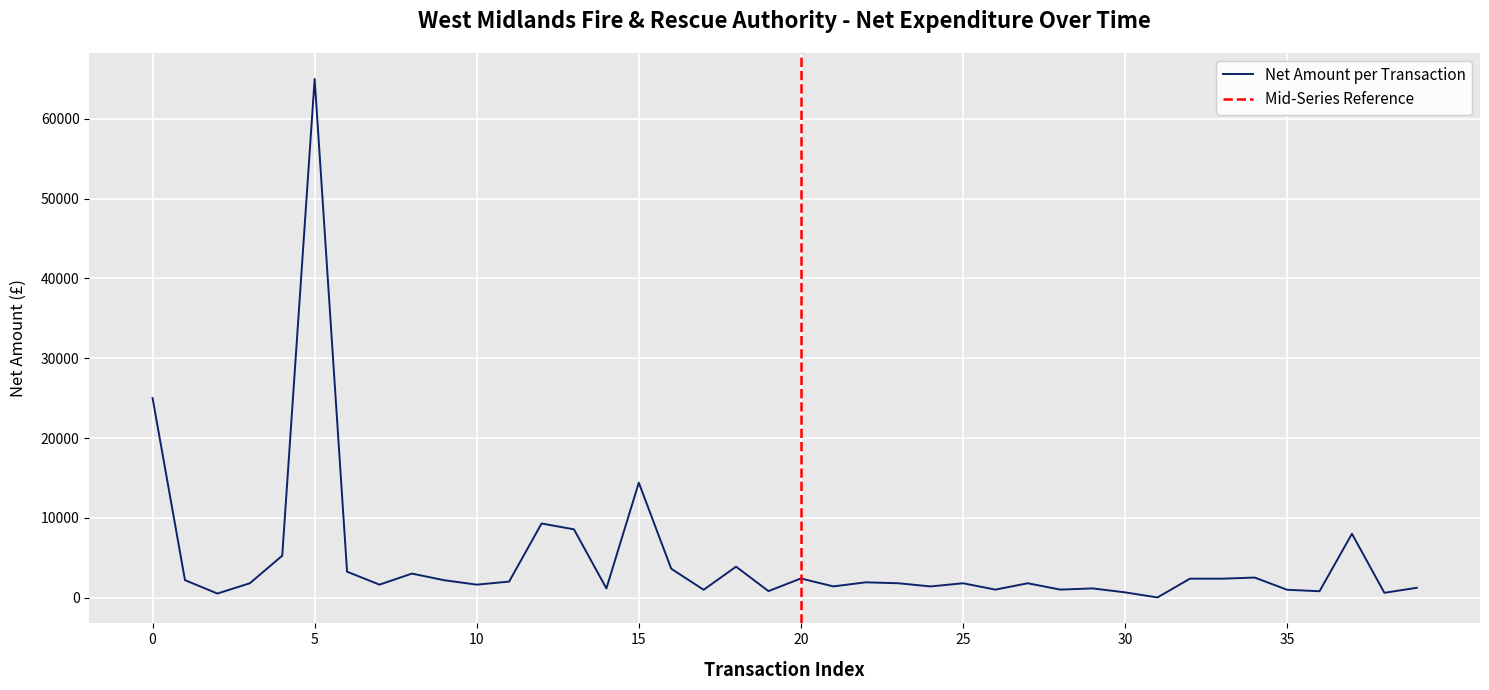

What is the sum of all values?

191321.4